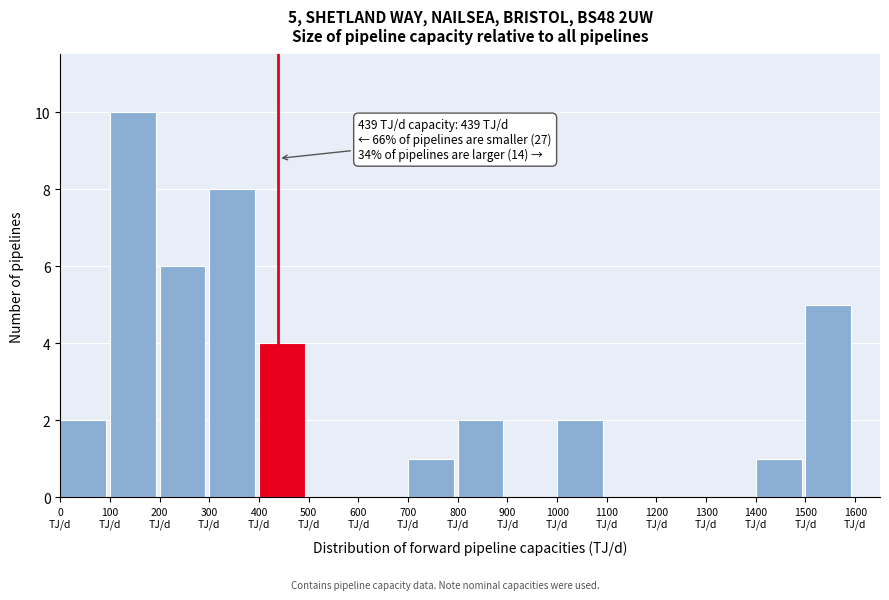

Which range on the x-axis has the tallest bar?

100 to 200